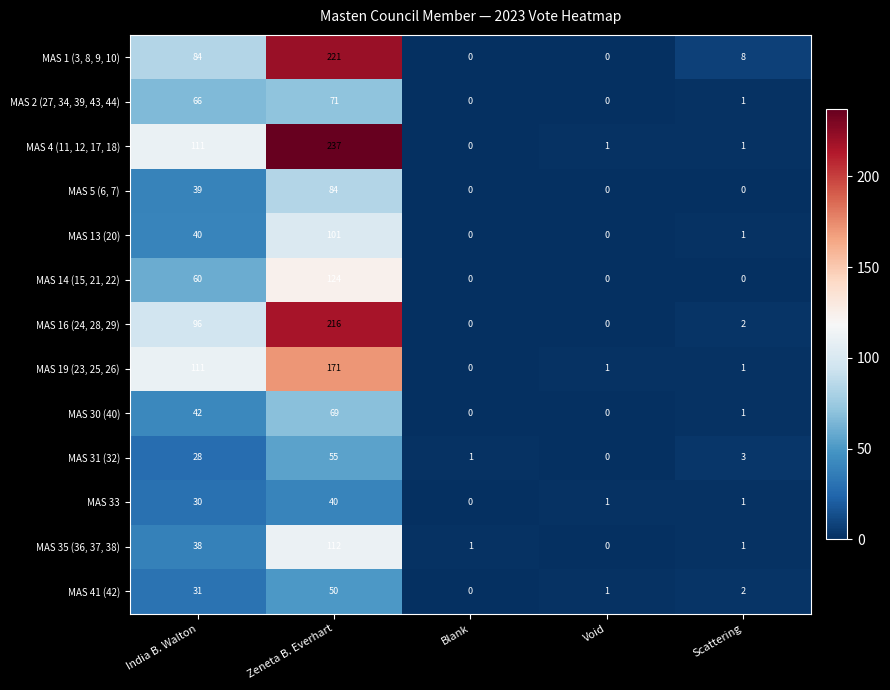

What is the highest value of the MAS 5 (6, 7) series?

84